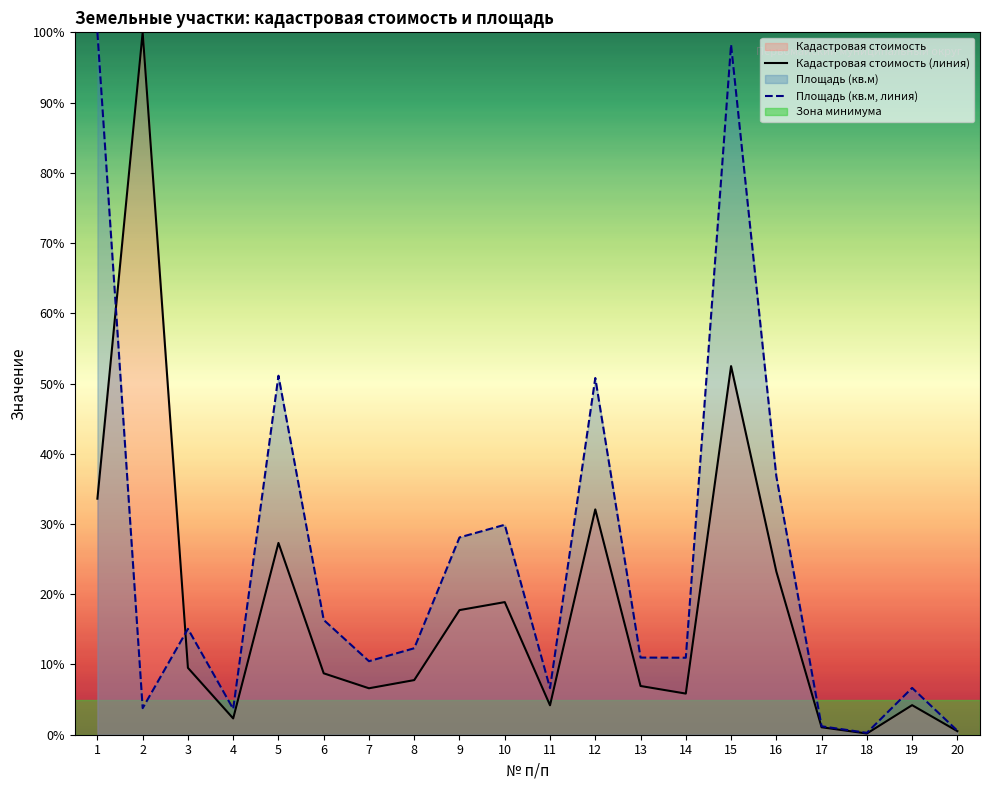

Which series has the largest total across all categories?

Площадь (кв.м, линия)